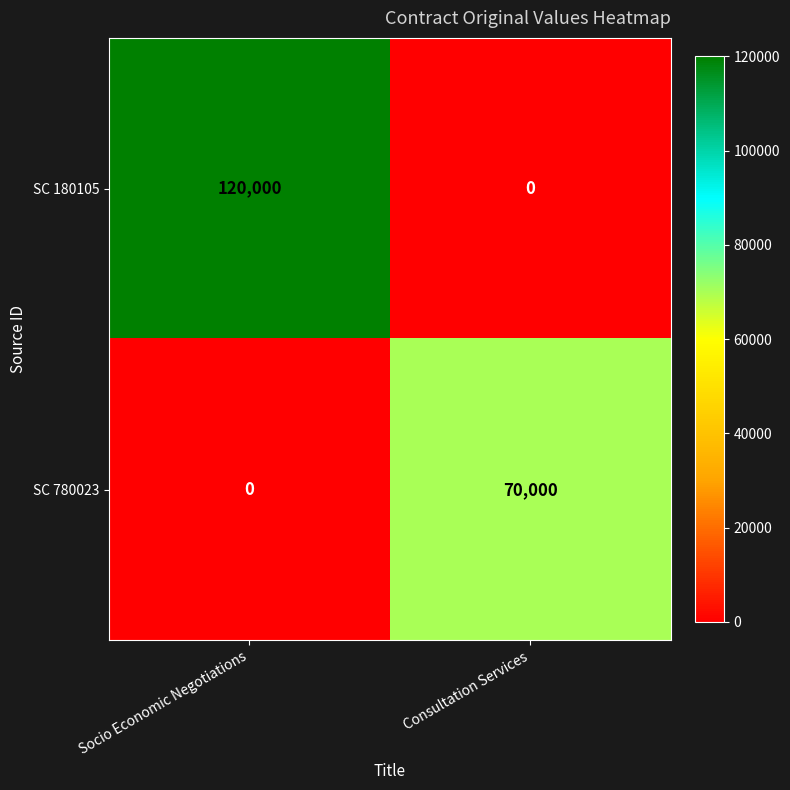

The SC 180105 series shows 200092 at Socio Economic Negotiations. True or false?

False